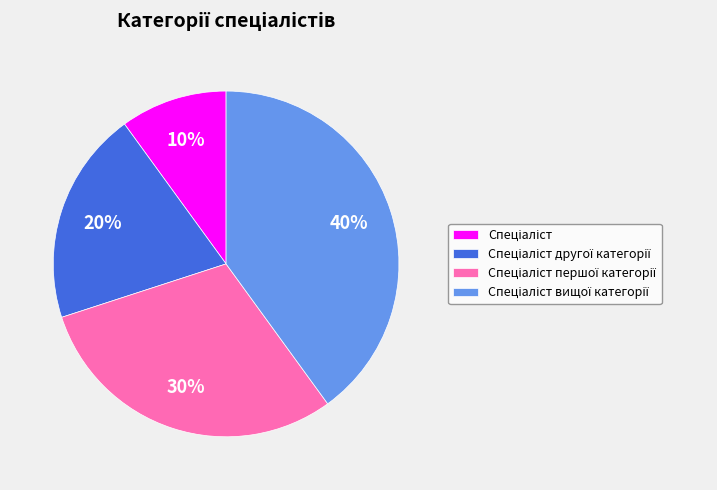

To the nearest percent, what is the average slice percentage?

25%